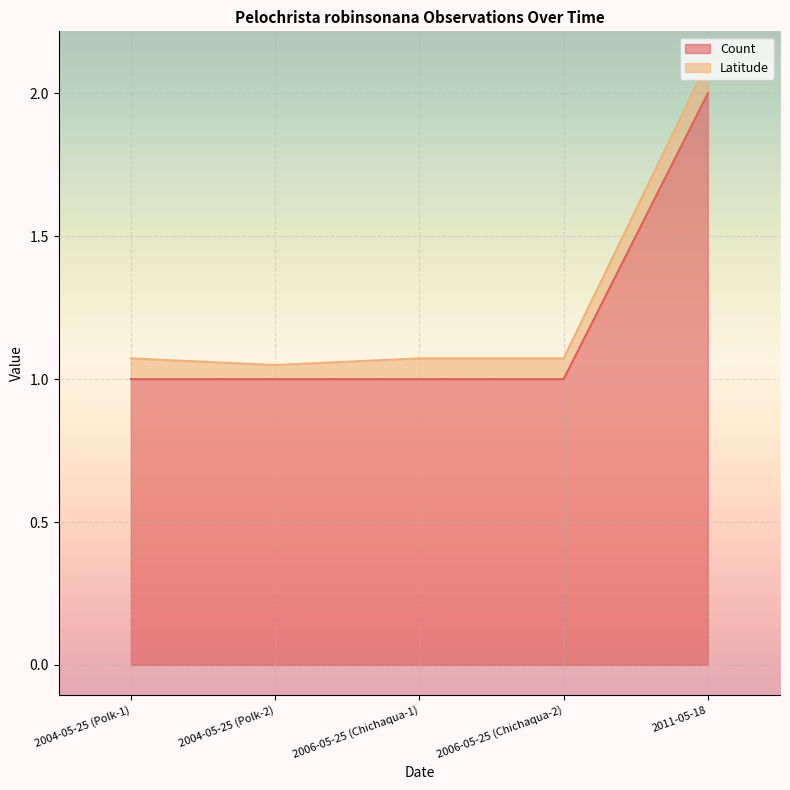

What position from the left is 2011-05-18?

5